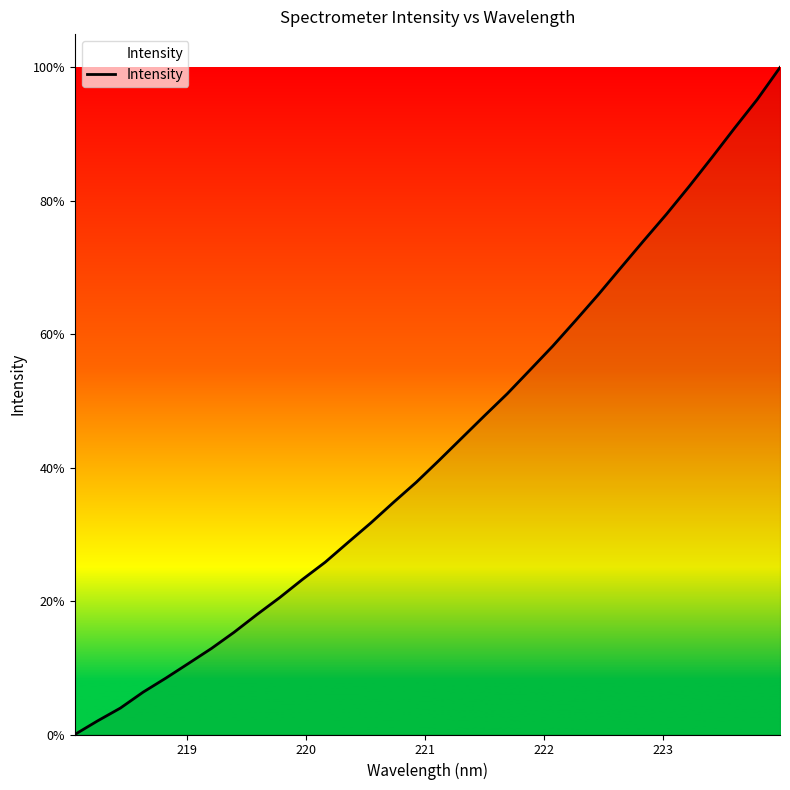

Does the chart have visible grid lines?

No